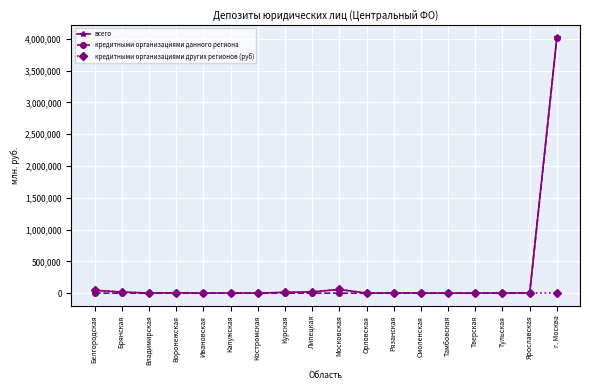

At which category is the sum across all series the highest?

г. Москва